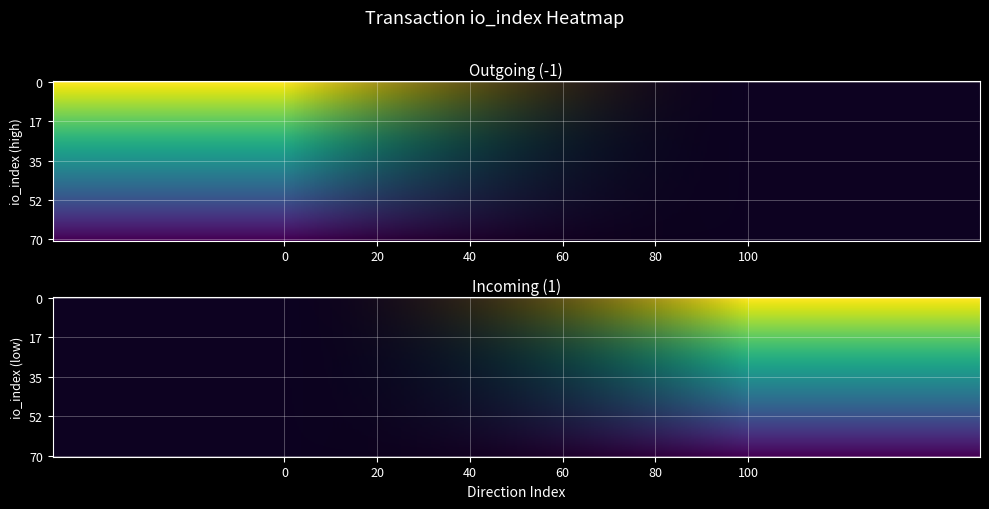

The value of 2348f2df74651e0e76ccfba0053b30ea5648507 at direction is -2. True or false?

False